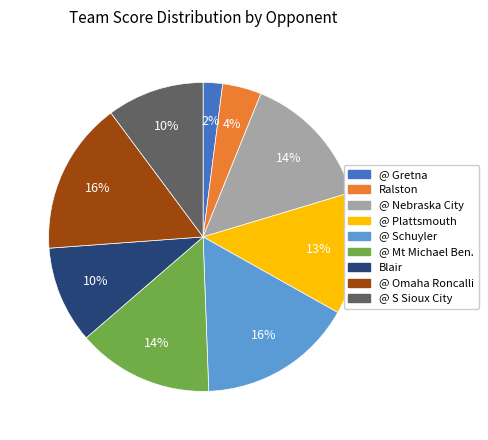

Is there any slice that represents more than half of the pie?

No